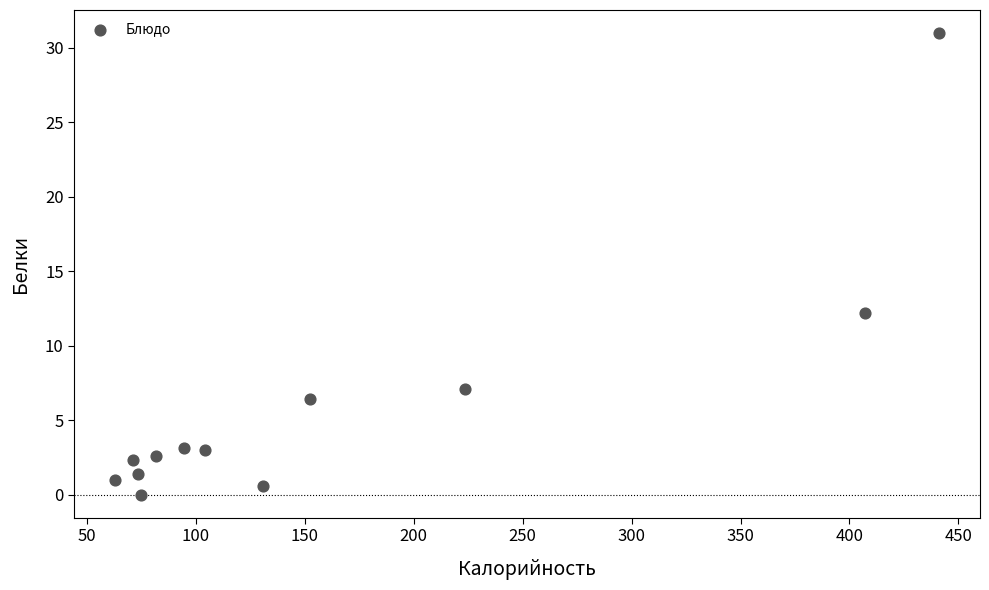

What is the range of X values (max minus min)?

378.0